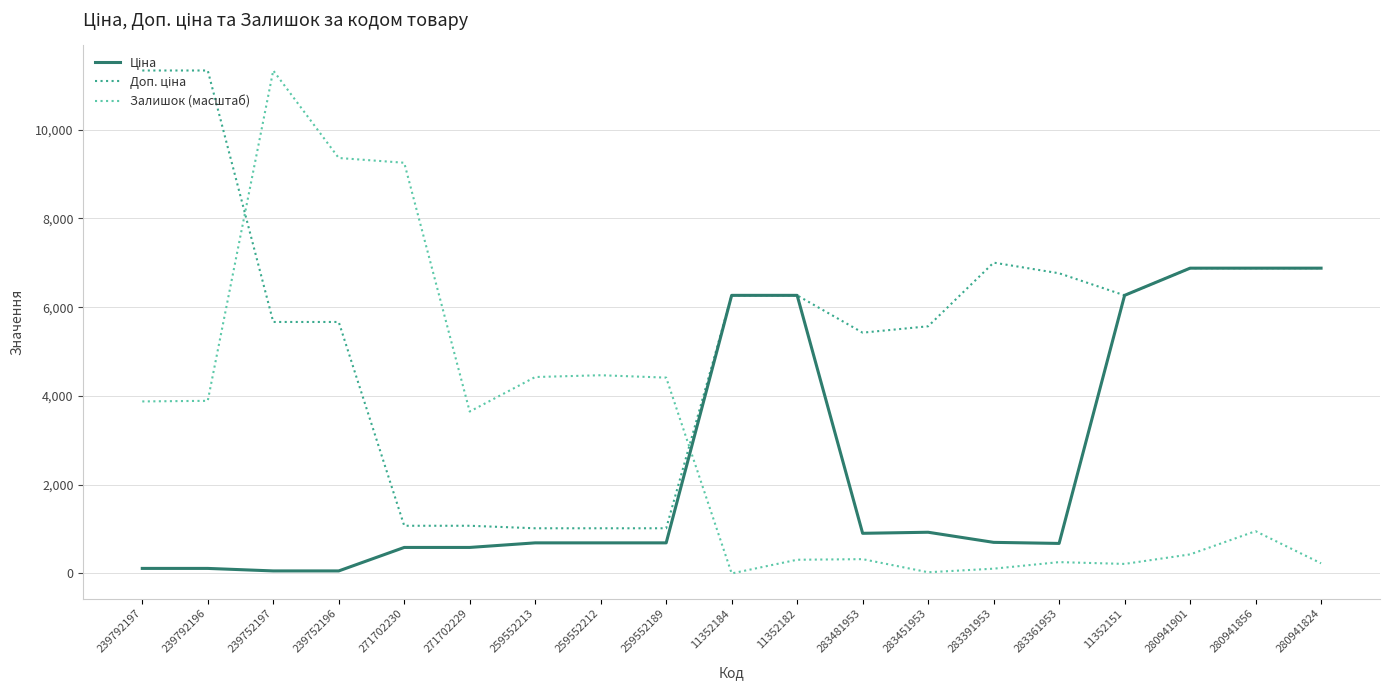

Which series has the widest spread of values?

Залишок (масштаб)